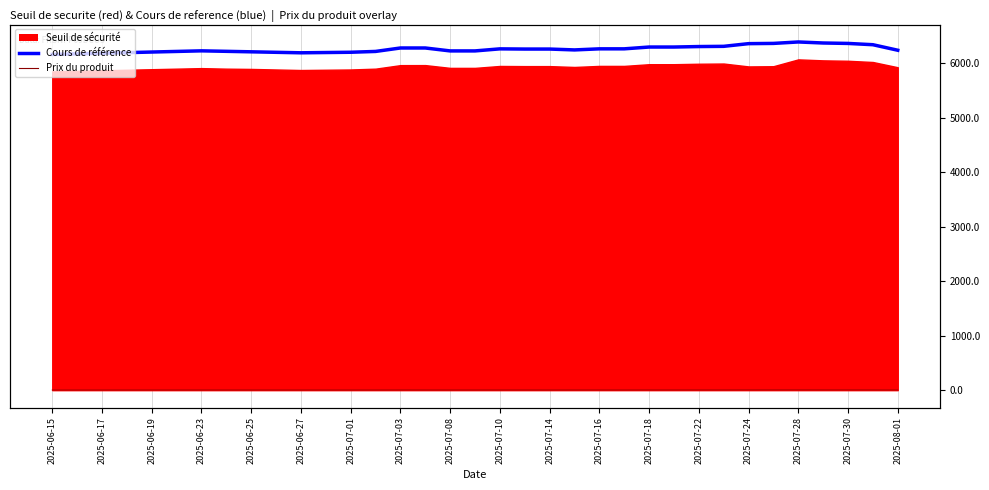

Reading left to right, transcribe all the data shown in this chart.

6161.0	6172.0	6183.0	6194.0	6205.0	6216.0	6227.0	6218.0	6209.0	6200.0	6191.0	6196.0	6201.0	6216.0	6279.4	6279.4	6225.5	6225.5	6263.3	6259.8	6259.8	6243.8	6263.7	6263.7	6296.8	6296.8	6305.6	6309.6	6358.9	6363.4	6389.8	6370.9	6362.9	6339.4	6238.0